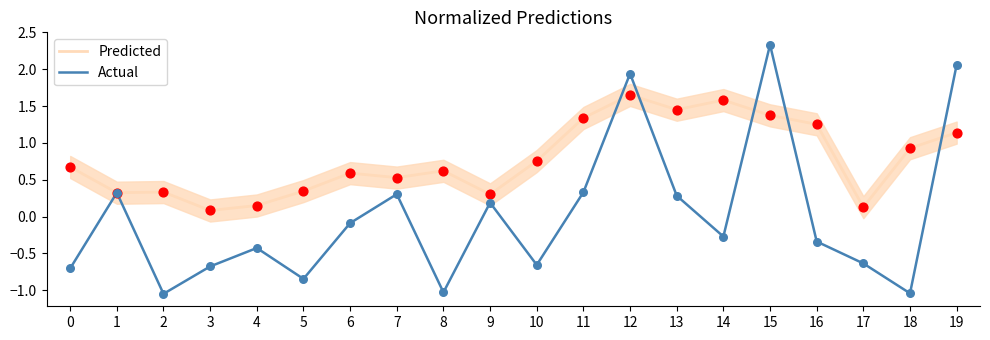

Which series has the largest total across all categories?

Predicted